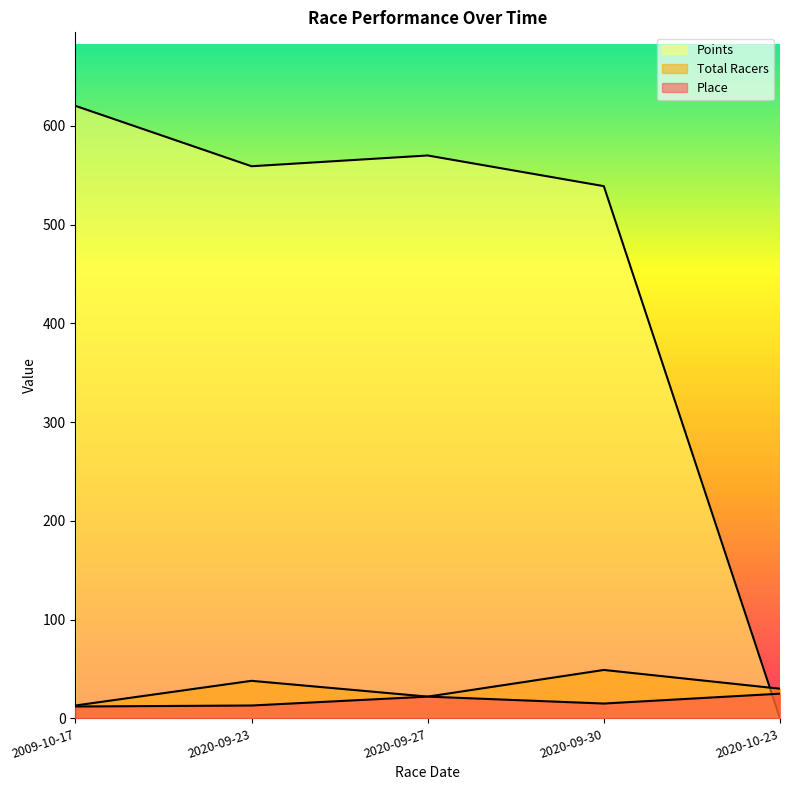

What is the difference between the second highest and second lowest values in the Total Racers series?

16.0